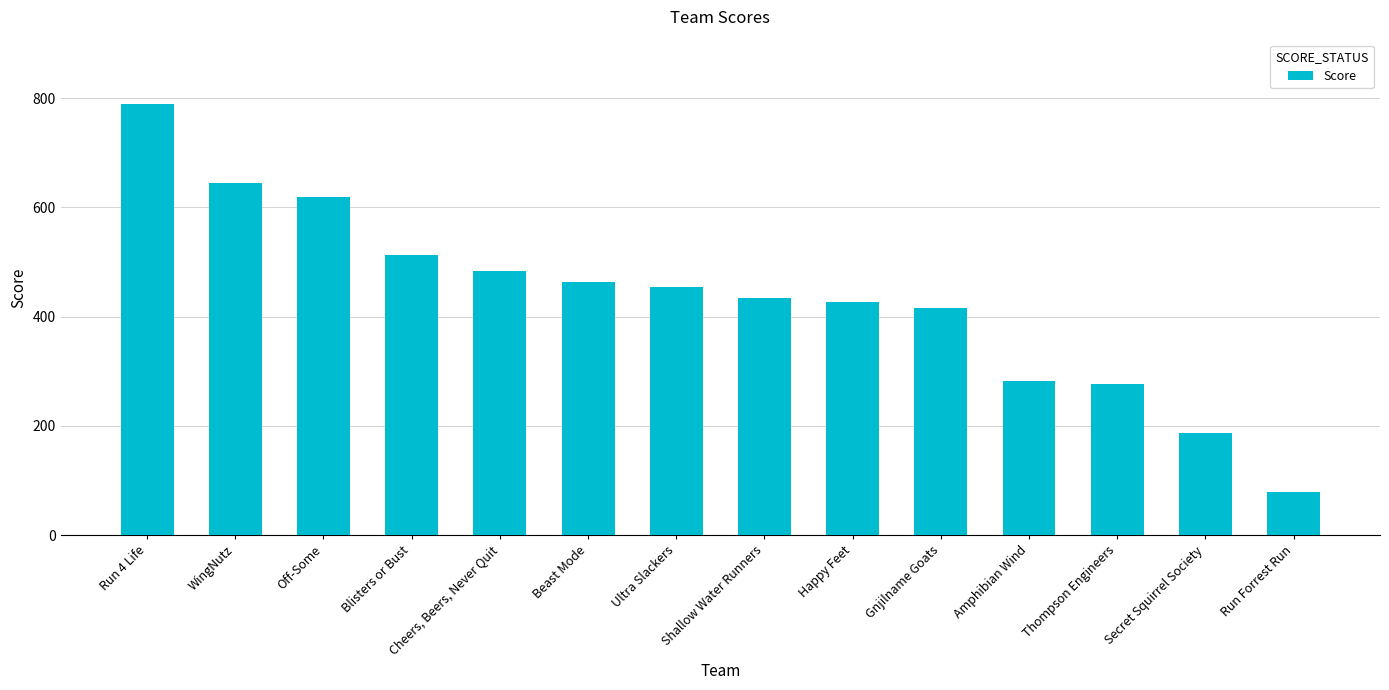

What is the sum of all values?

6069.6